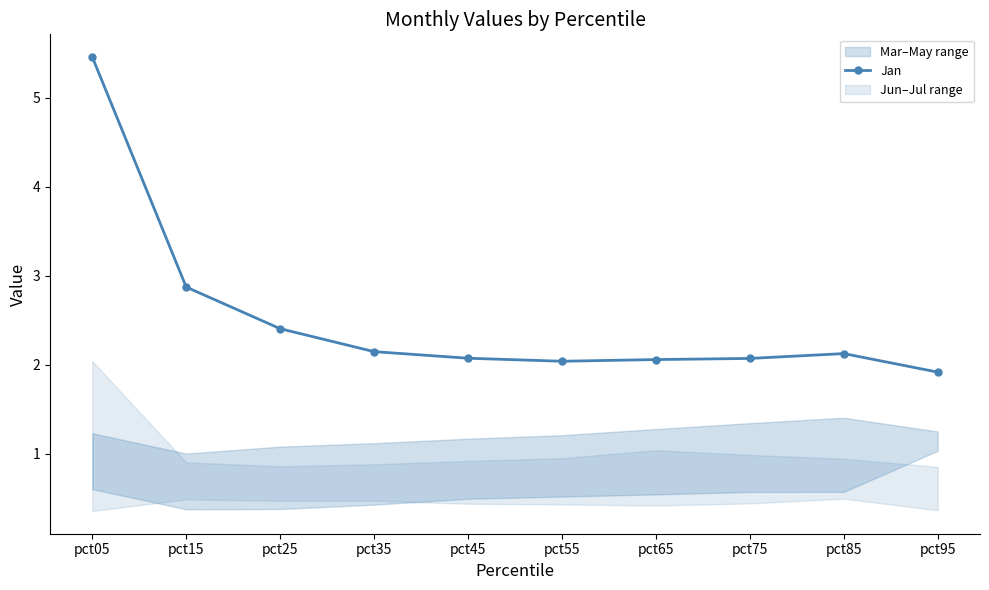

Where is the first local minimum?

pct55